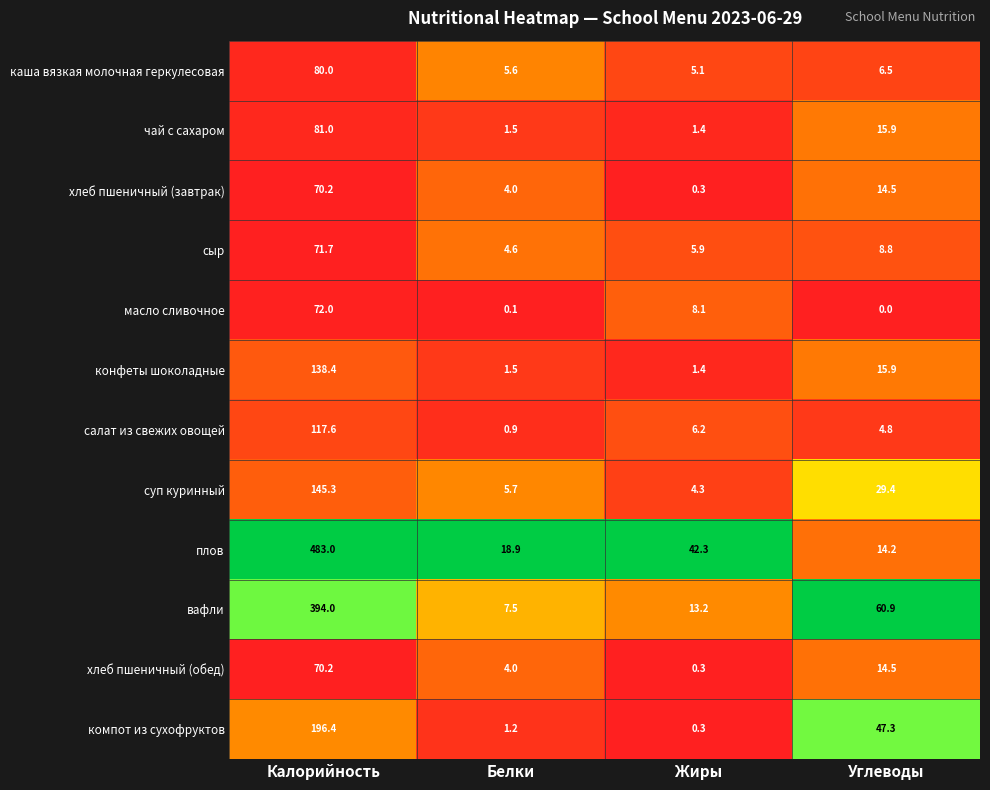

How many data points in салат из свежих овощей are above 6?

2